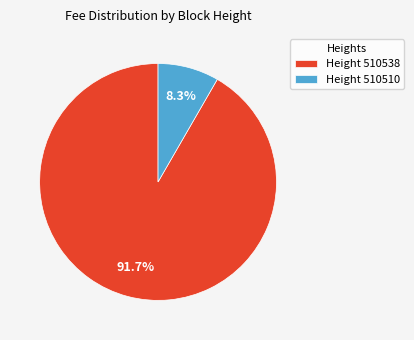

Rank the categories by value from lowest to highest.

Height 510510, Height 510538